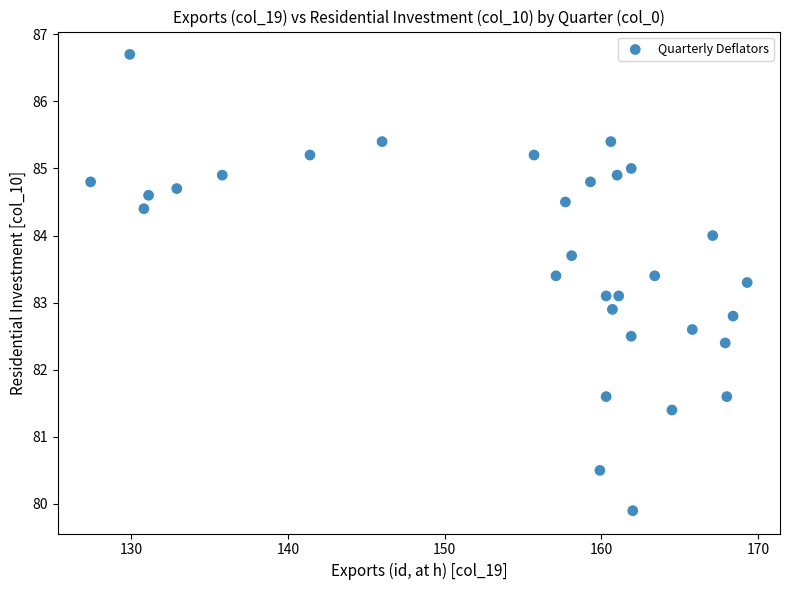

What is the range of X values (max minus min)?

41.9